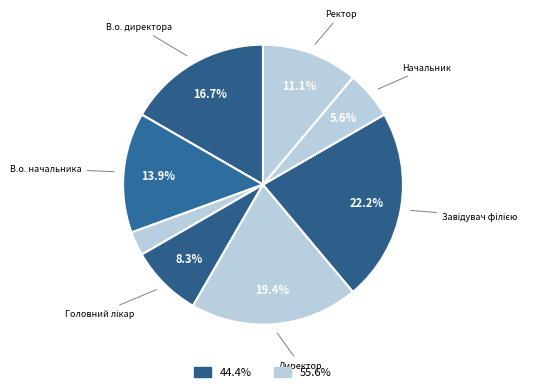

Which slice is the largest?

Завідувач філією